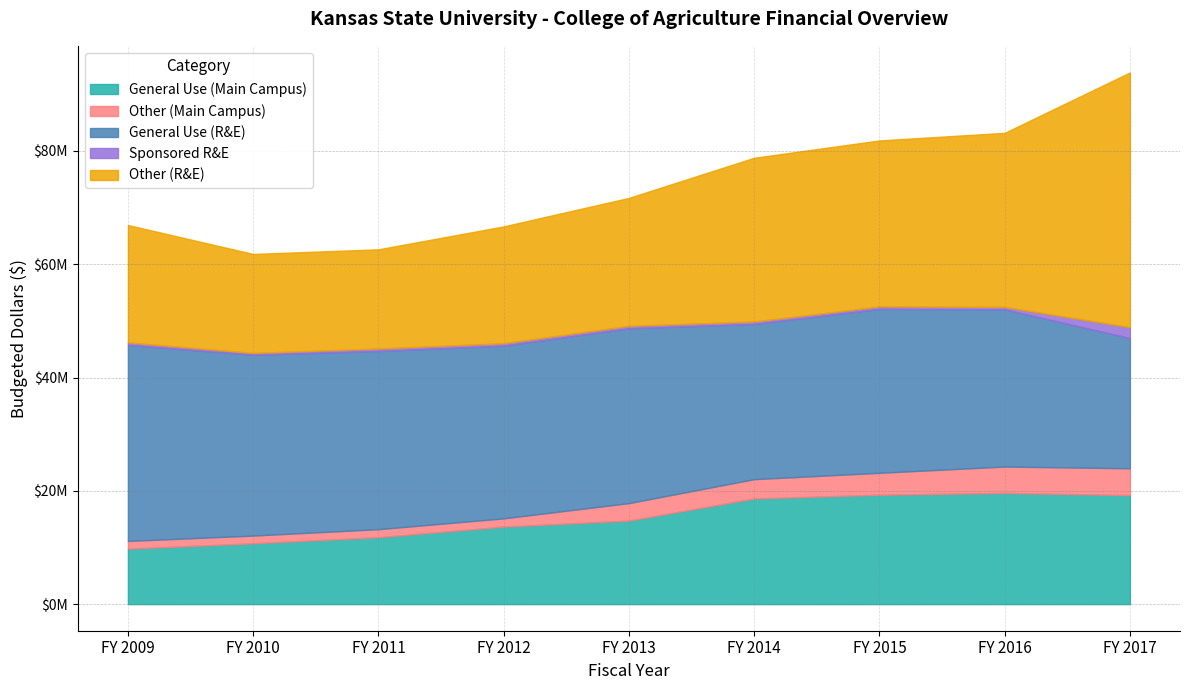

The Other (Main Campus) series shows 3408315 at FY 2014. True or false?

True